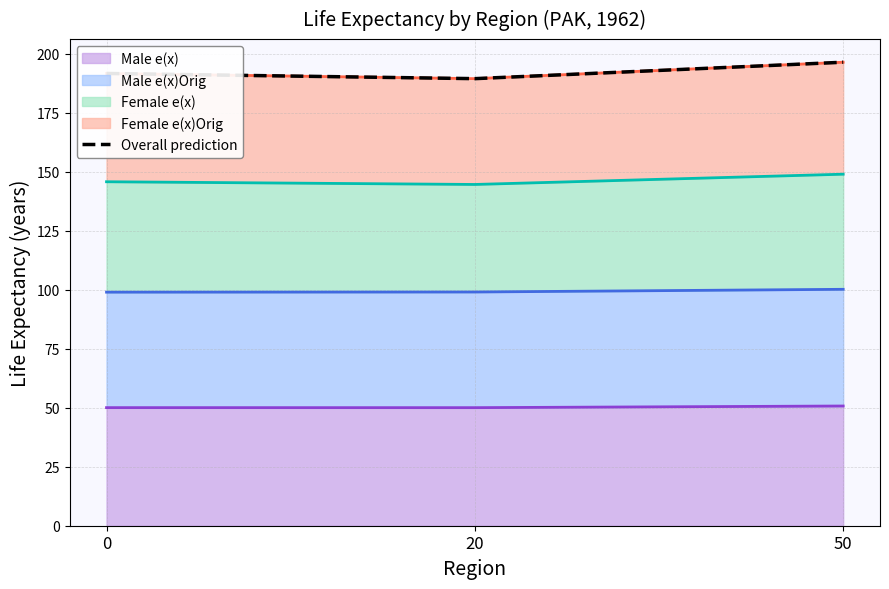

The value at 20 is 276.9. True or false?

False